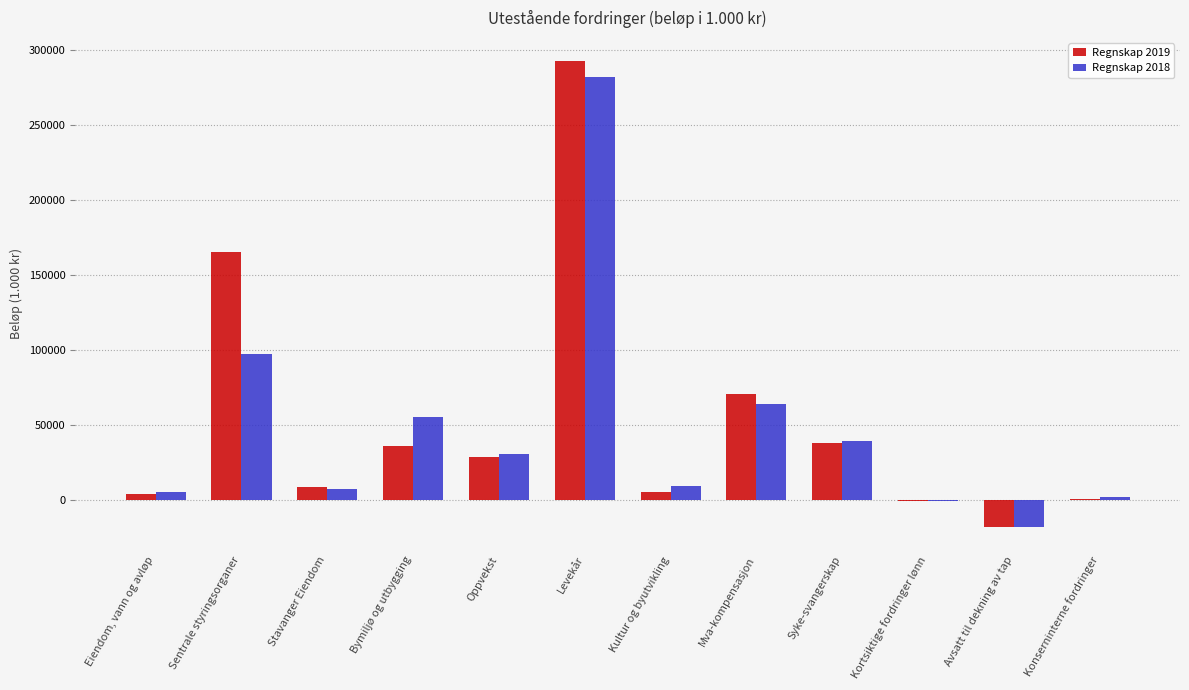

Is it true that Regnskap 2018 equals 6977.8 at Stavanger Eiendom?

True